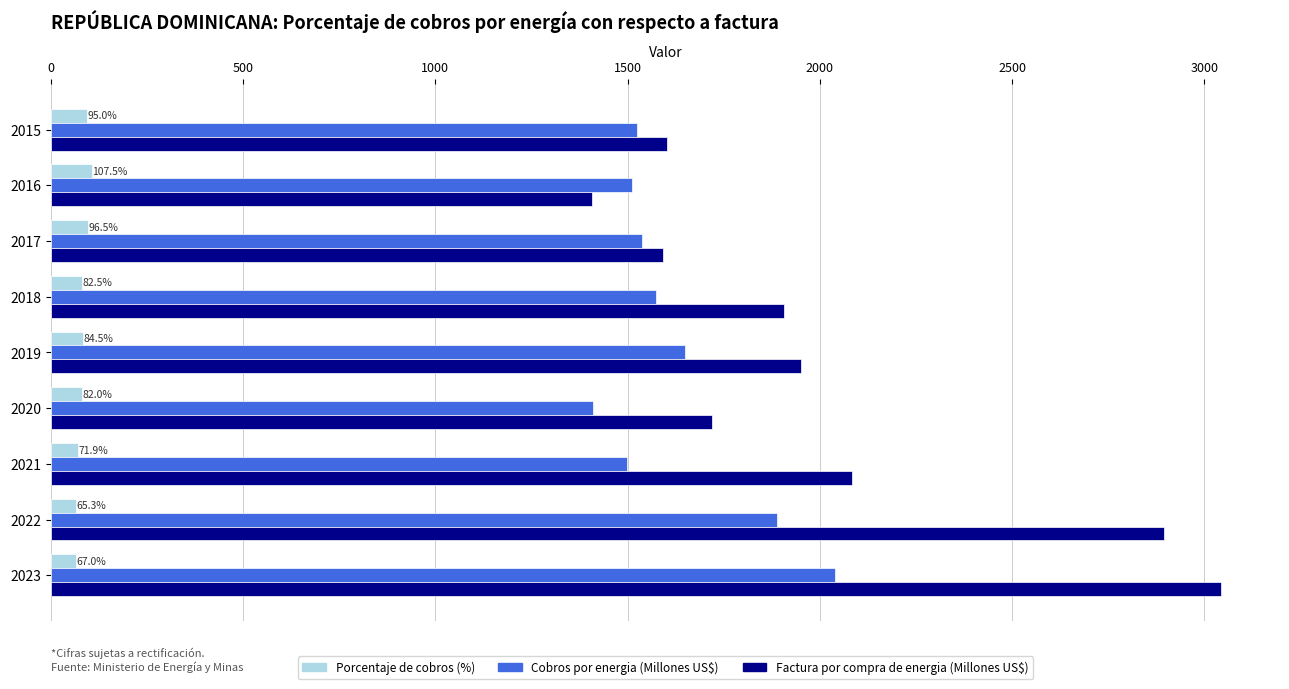

What is the difference between the Factura por compra de energia (Millones US$) values at 2019 and 2016?

545.3